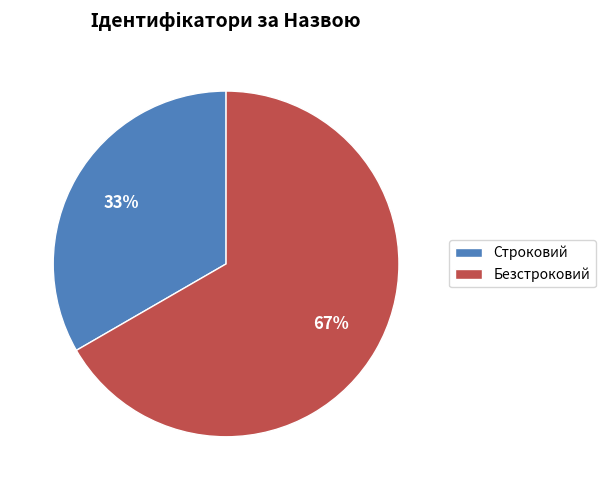

What percentage is the Строковий slice, to the nearest percent?

33%